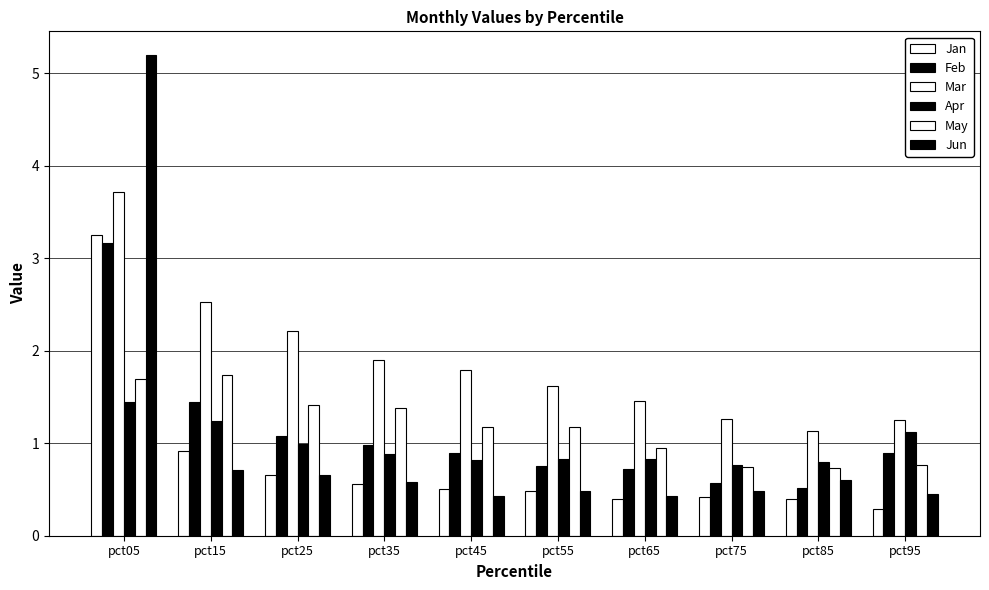

Reading left to right, extract all data points from this chart.

Jan: 3.3	0.9	0.7	0.6	0.5	0.5	0.4	0.4	0.4	0.3
Feb: 3.2	1.4	1.1	1.0	0.9	0.8	0.7	0.6	0.5	0.9
Mar: 3.7	2.5	2.2	1.9	1.8	1.6	1.5	1.3	1.1	1.2
Apr: 1.4	1.2	1.0	0.9	0.8	0.8	0.8	0.8	0.8	1.1
May: 1.7	1.7	1.4	1.4	1.2	1.2	1.0	0.7	0.7	0.8
Jun: 5.2	0.7	0.7	0.6	0.4	0.5	0.4	0.5	0.6	0.4